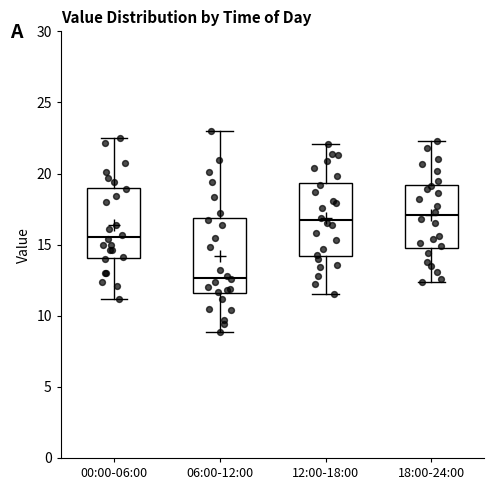

Where is the upper edge of the box for 06:00-12:00 on the y-axis? The values are not printed on the chart, so give them approximately, as read against the axis.

17.0